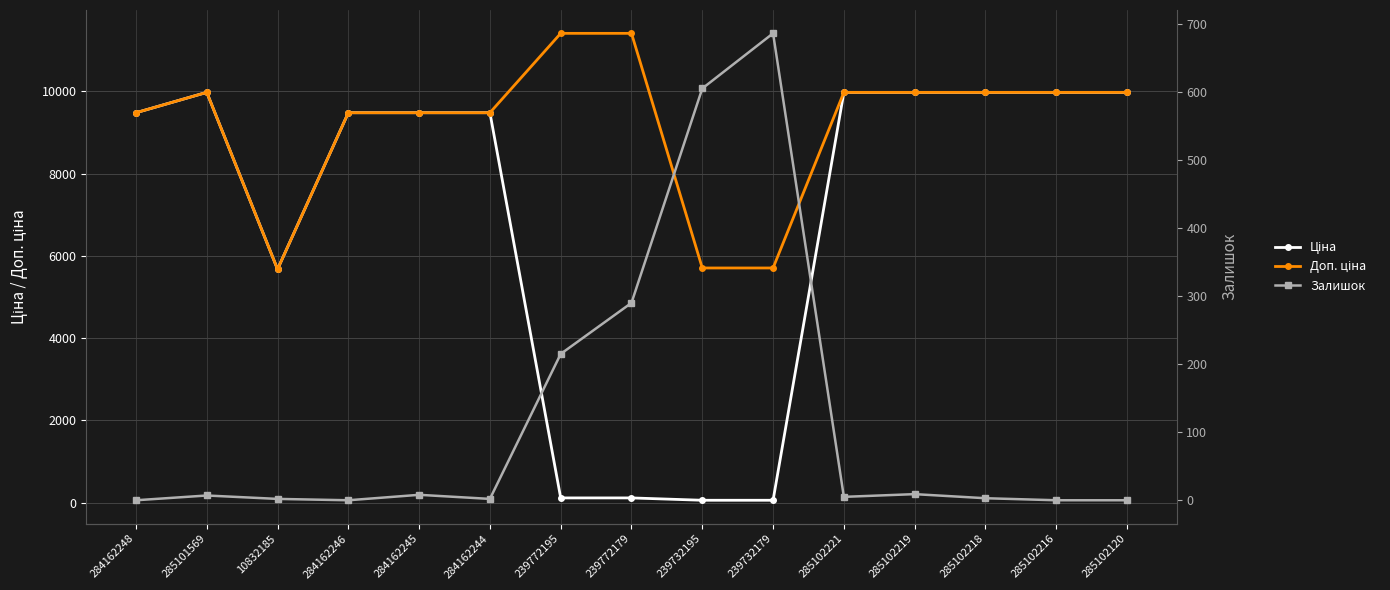

Between 239732195 and 285102120, which series saw the biggest shift?

Ціна